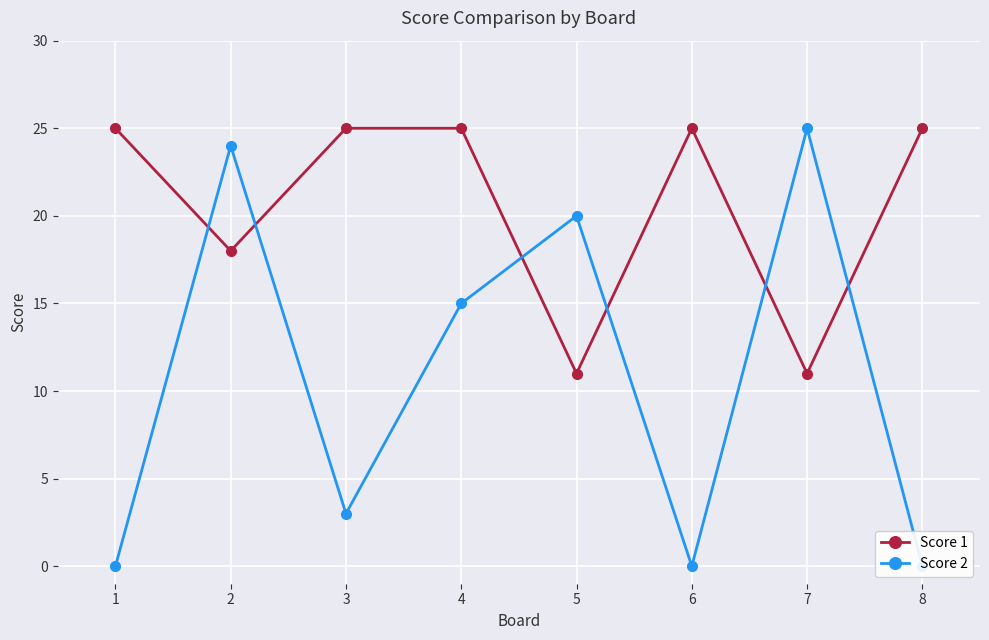

Count the number of data series in this chart.

2